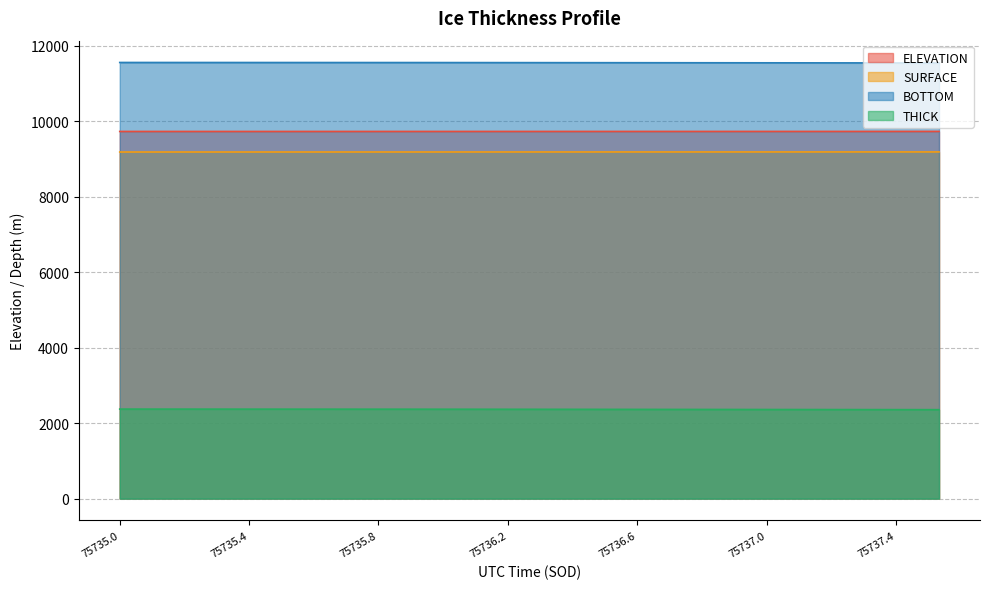

What is the difference between the highest and lowest values at 75736.8933?

9189.4